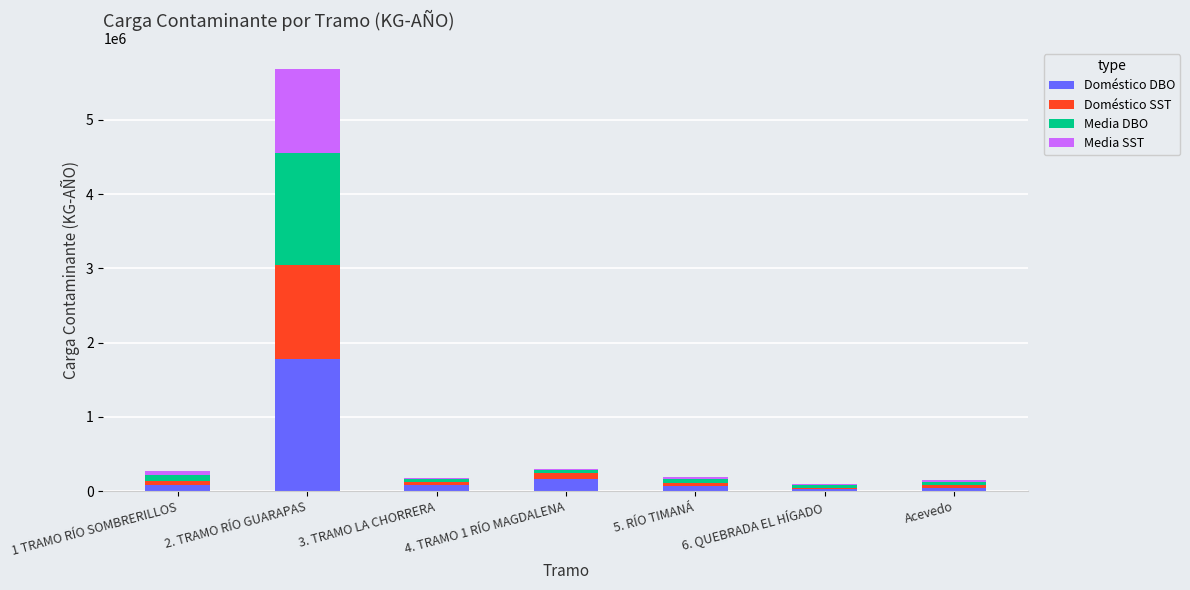

At which label does Doméstico DBO reach its peak?

2. TRAMO RÍO GUARAPAS